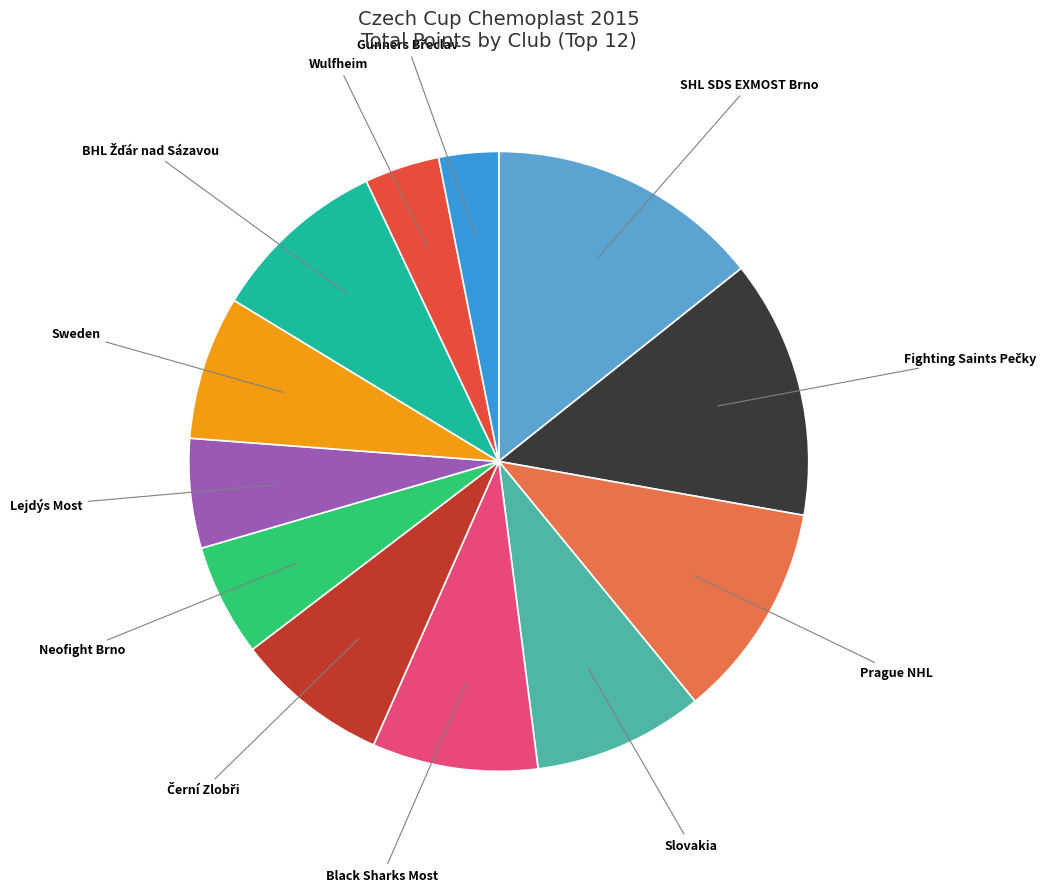

Which category has the biggest portion of the pie?

SHL SDS EXMOST Brno